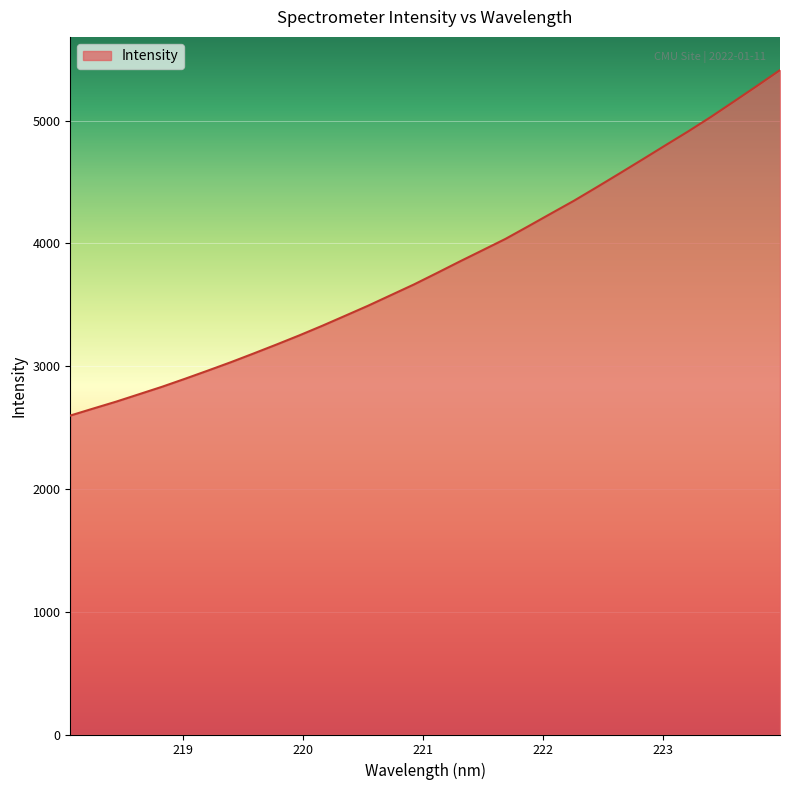

What is the difference between the maximum and minimum values?

2813.5